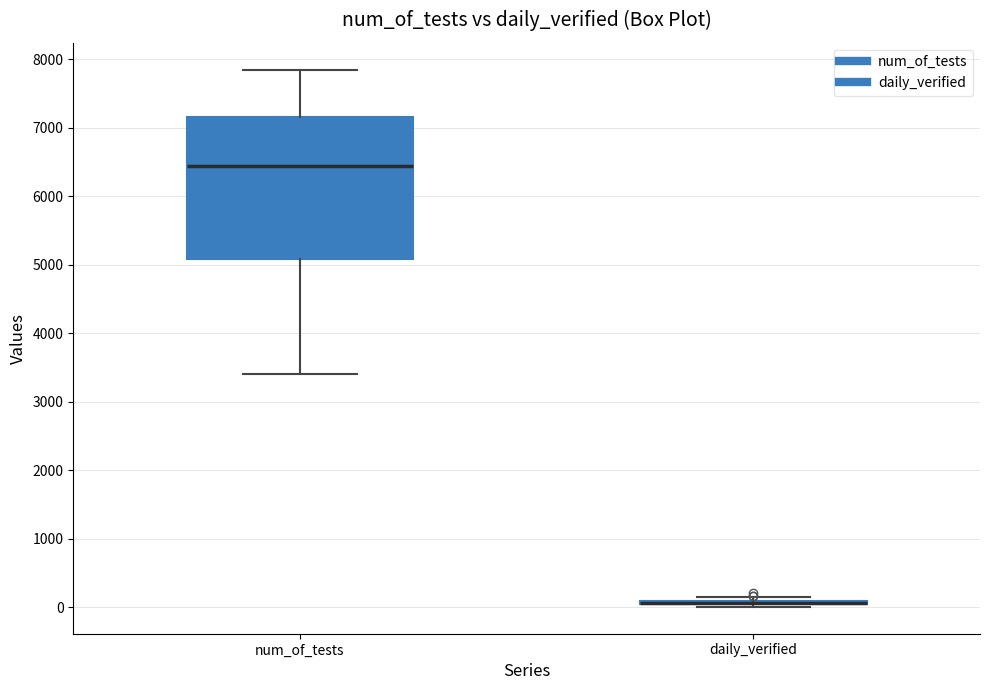

Reading left to right, transcribe this box plot: for each box, give where its median line is, the range the box spans, and where its two whiskers end, as read against the y-axis. The values are not printed on the chart, so give them approximately, as read against the axis.

num_of_tests: median 6400, box 5100 to 7200, whiskers 3400 to 7800
daily_verified: box collapsed to a line at 100, whiskers 0 to 100